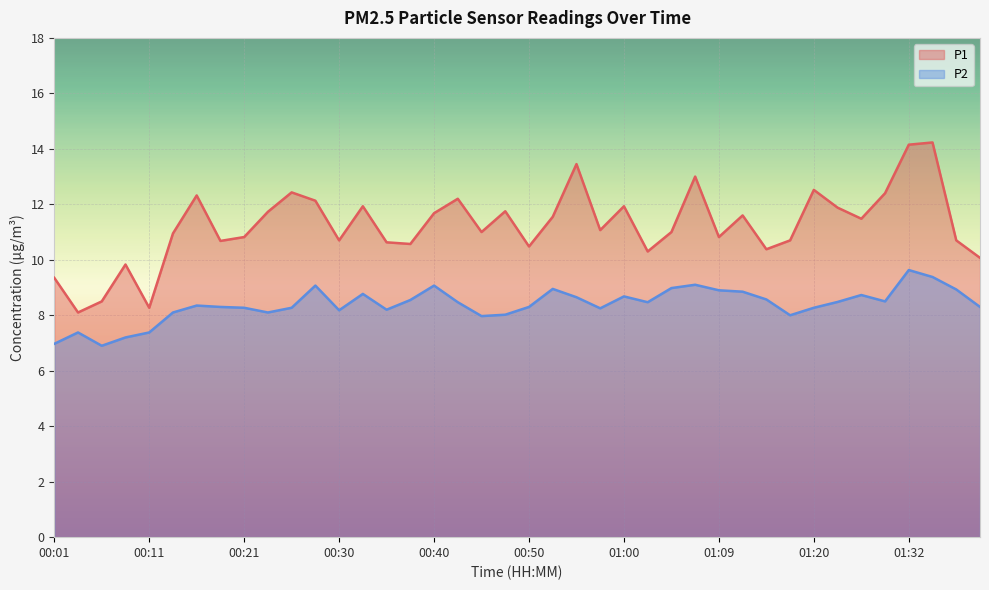

True or false: P1 and P2 intersect in this chart.

False